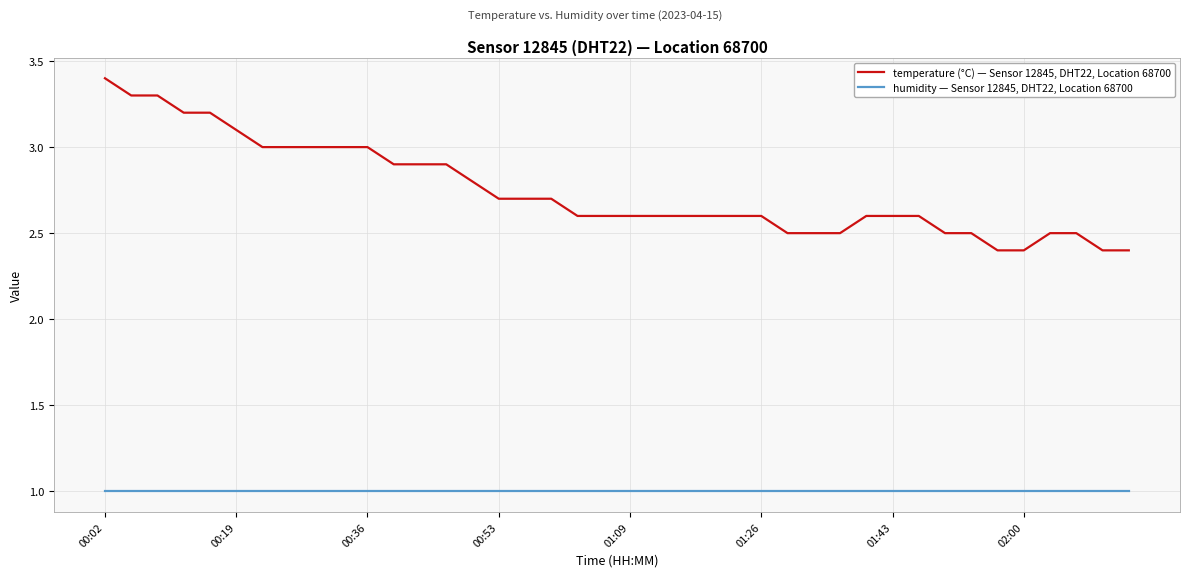

What is the lowest value of the temperature (°C) — Sensor 12845, DHT22, Location 68700 series?

2.4